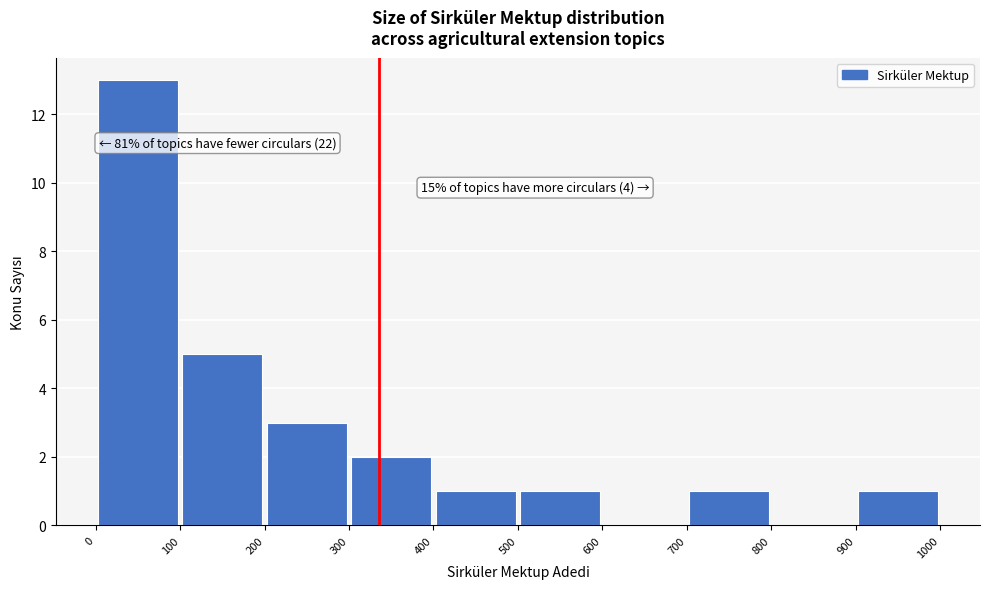

Over which range of the x-axis is the bar tallest?

0 to 100